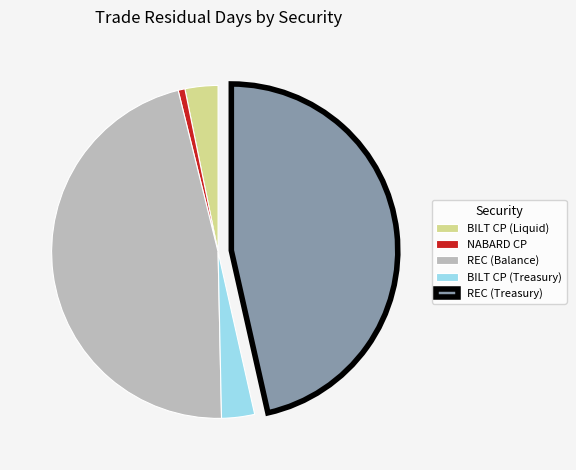

The BILT CP (Treasury) slice represents 15% of the pie. True or false?

False